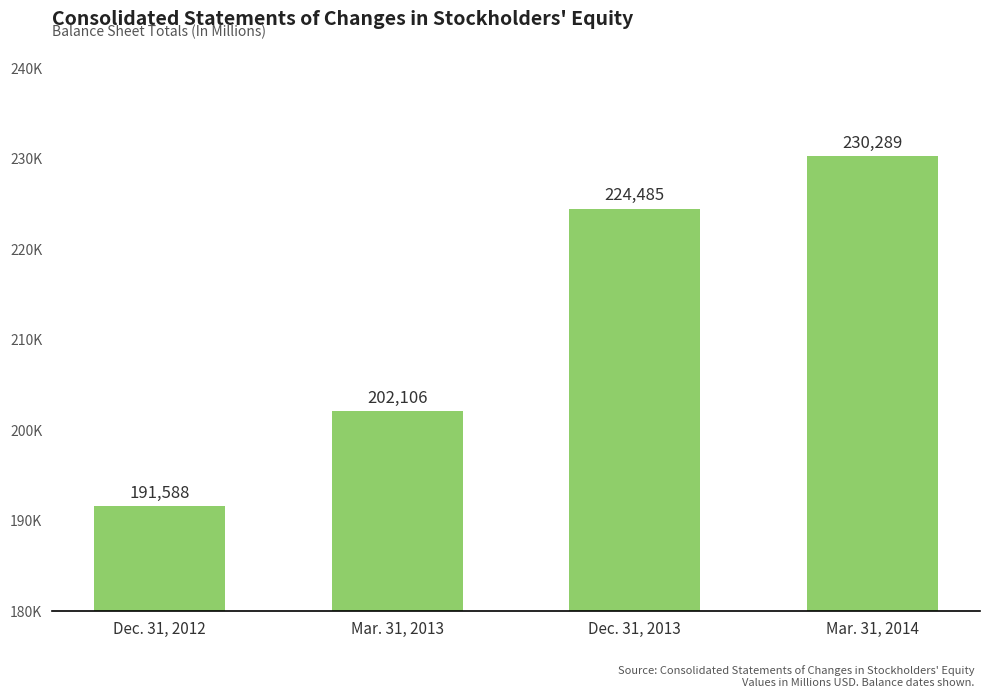

What is the difference between the values at Mar. 31, 2013 and Dec. 31, 2012?

10518